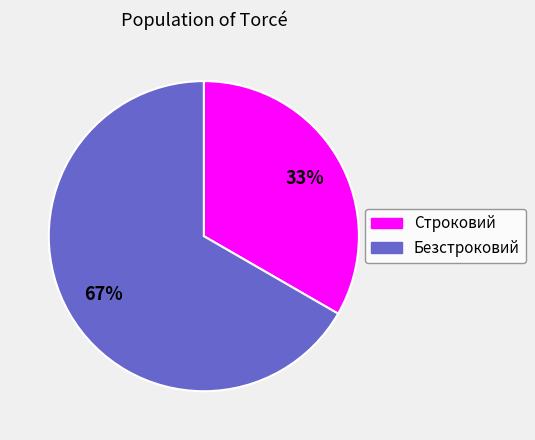

Which slice is the smallest?

Строковий